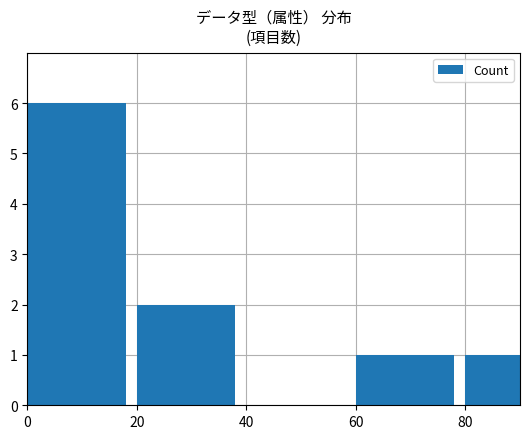

The chart shows a value of 0 at 40. True or false?

True